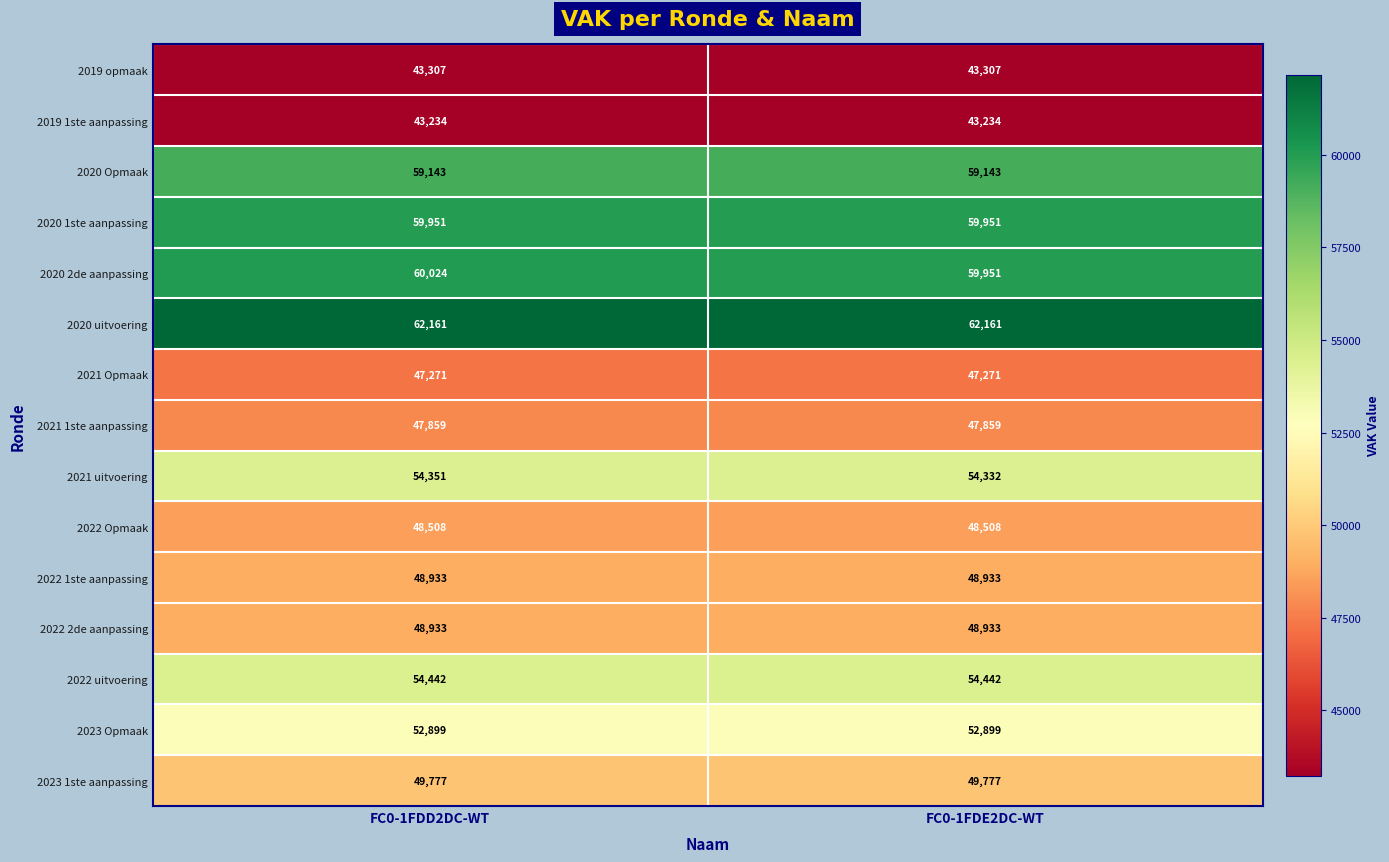

What is the sum of the 2020 Opmaak values at FC0-1FDE2DC-WT and FC0-1FDD2DC-WT?

118286